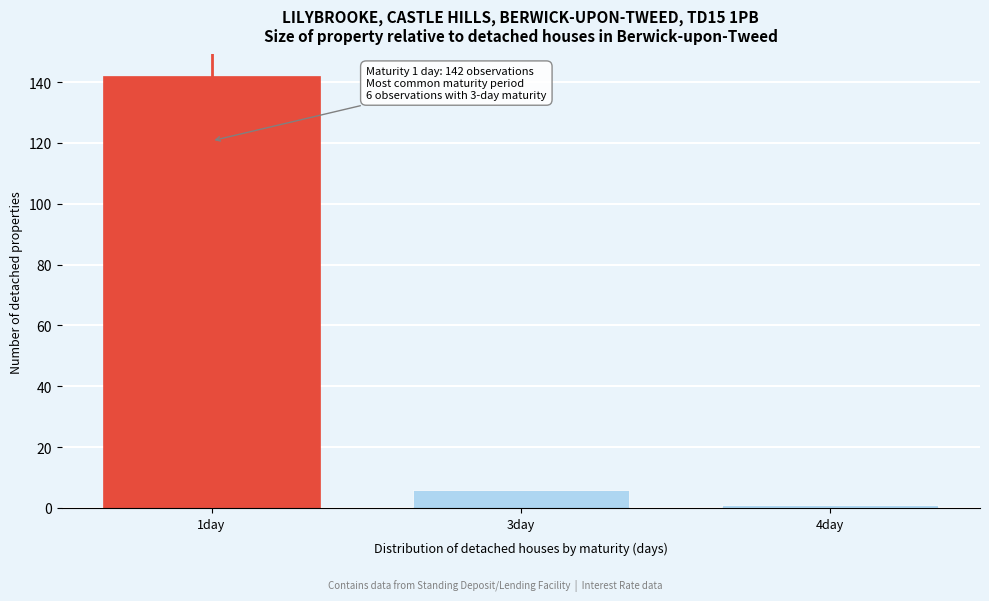

Reading right to left, transcribe all the data shown in this chart.

1	6	142